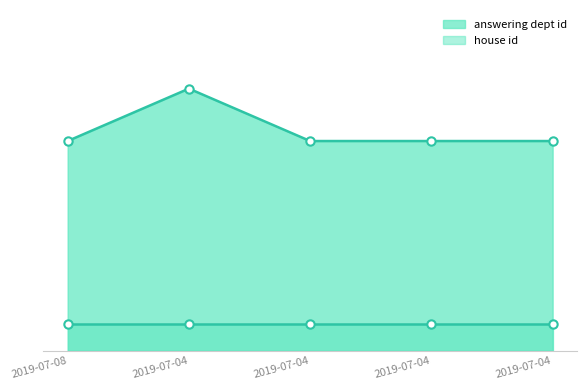

What is the greatest value displayed?

20